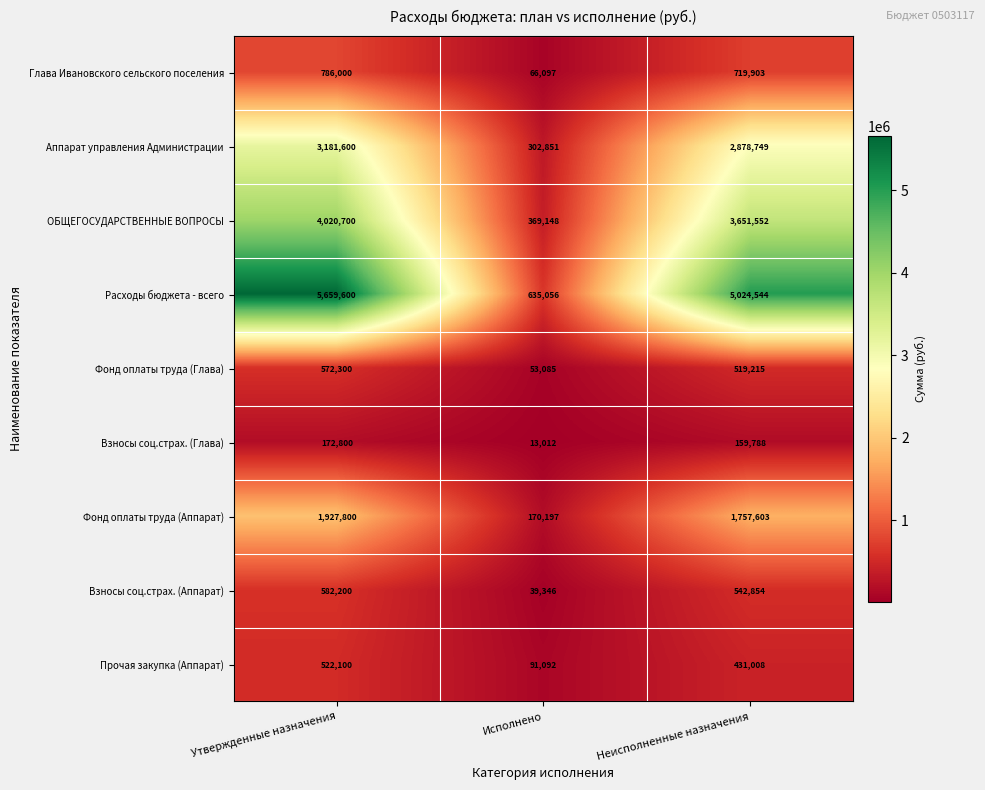

What is the approximate value of Фонд оплаты труда (Аппарат) at Исполнено, to the nearest 10?

170200